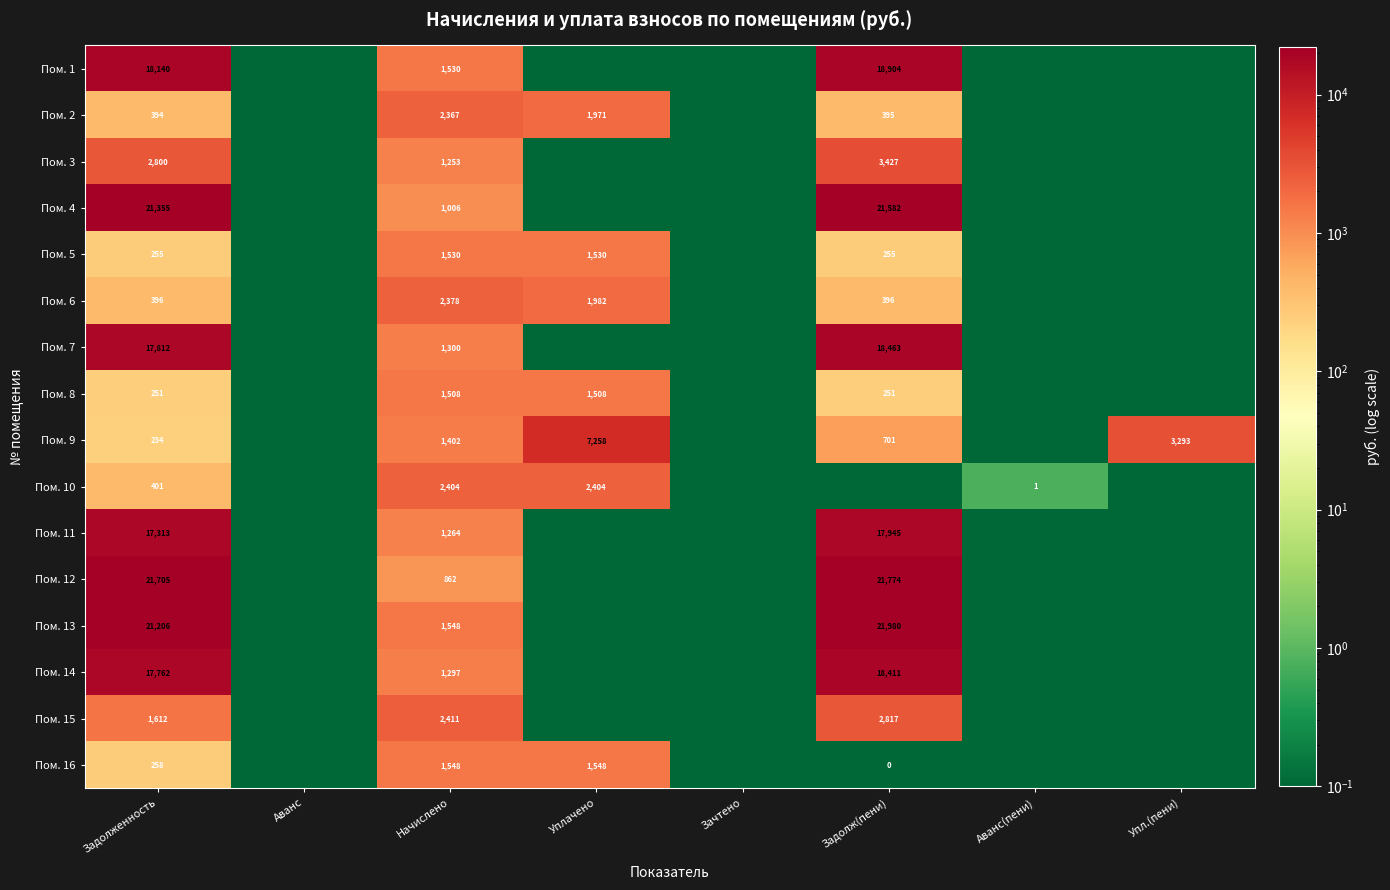

The Пом. 1 series shows 18904.0 at Задолж(пени). True or false?

True